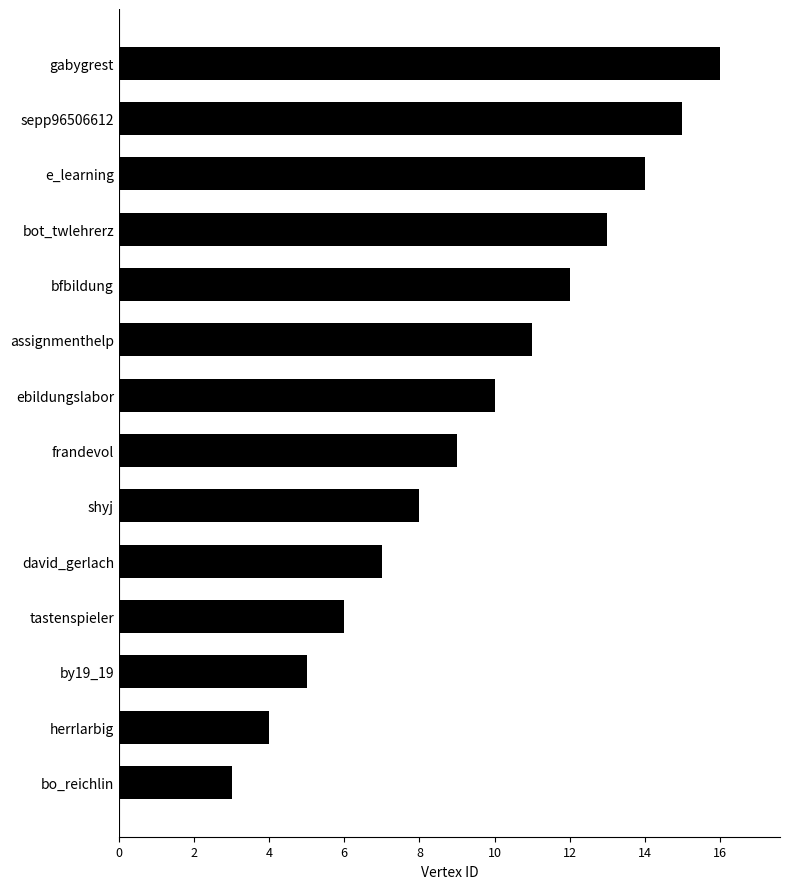

Does the chart contain any negative values?

No